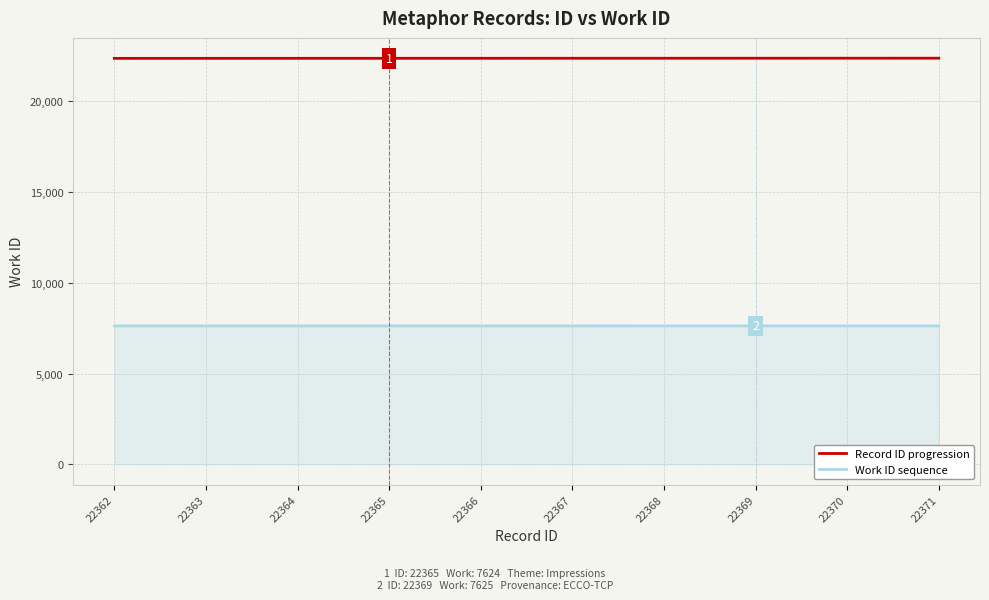

Does the chart display data point markers on the line(s)?

No